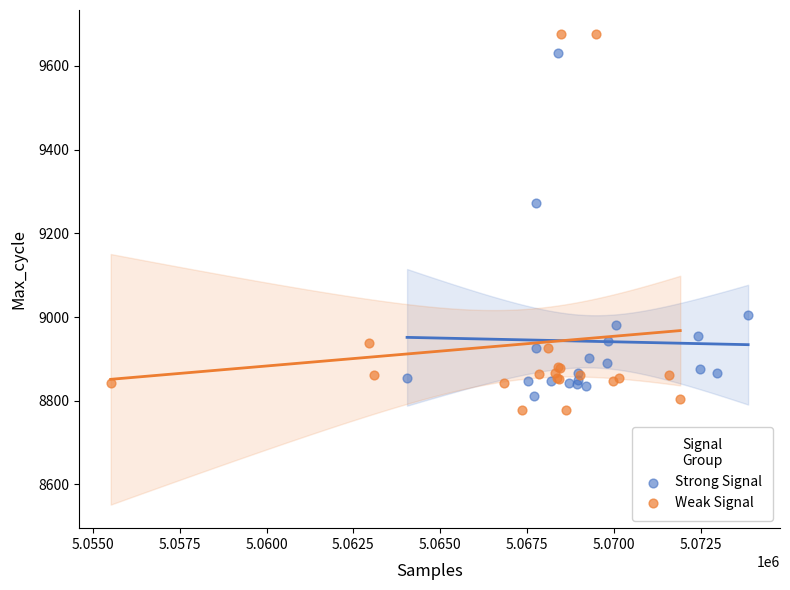

Which series has the widest spread of Y values?

Weak Signal